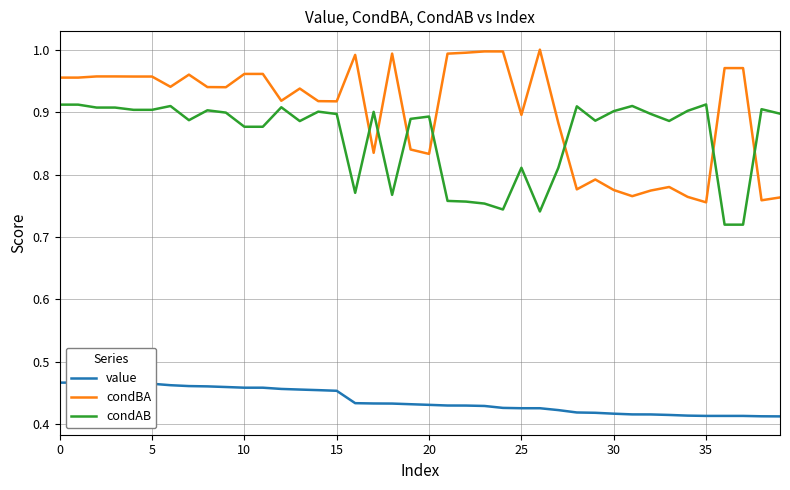

What is the sum of all condAB values?

34.4